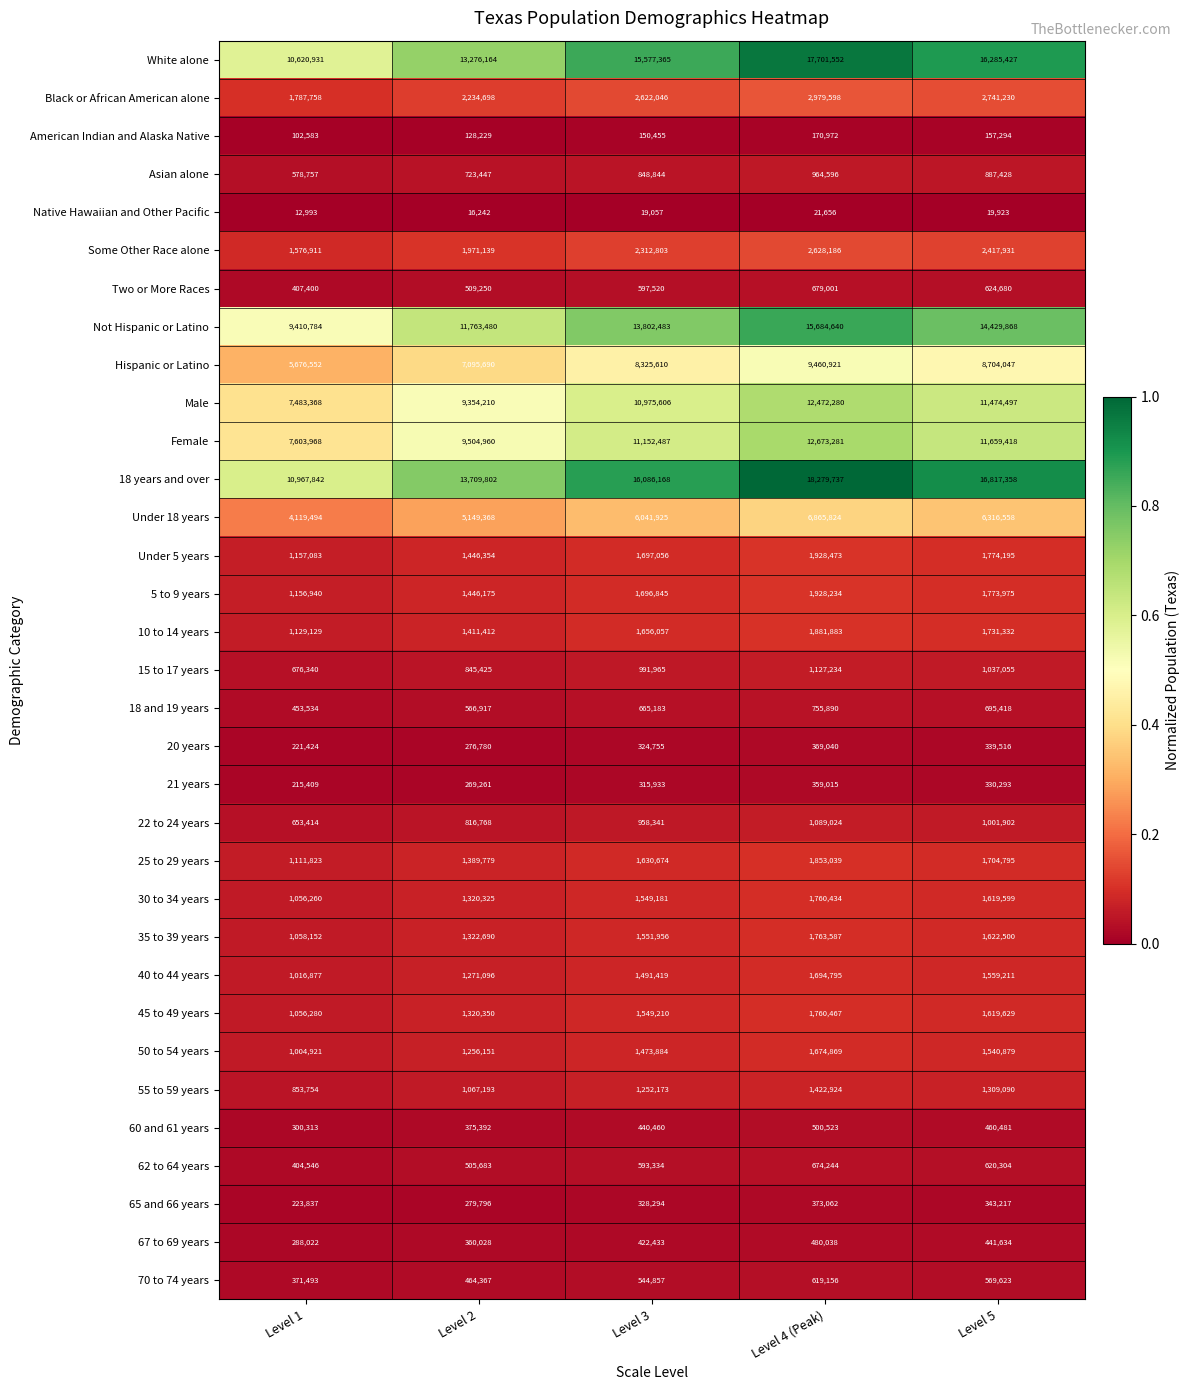

The value of Not Hispanic or Latino at Level 1 is 9410784. True or false?

True